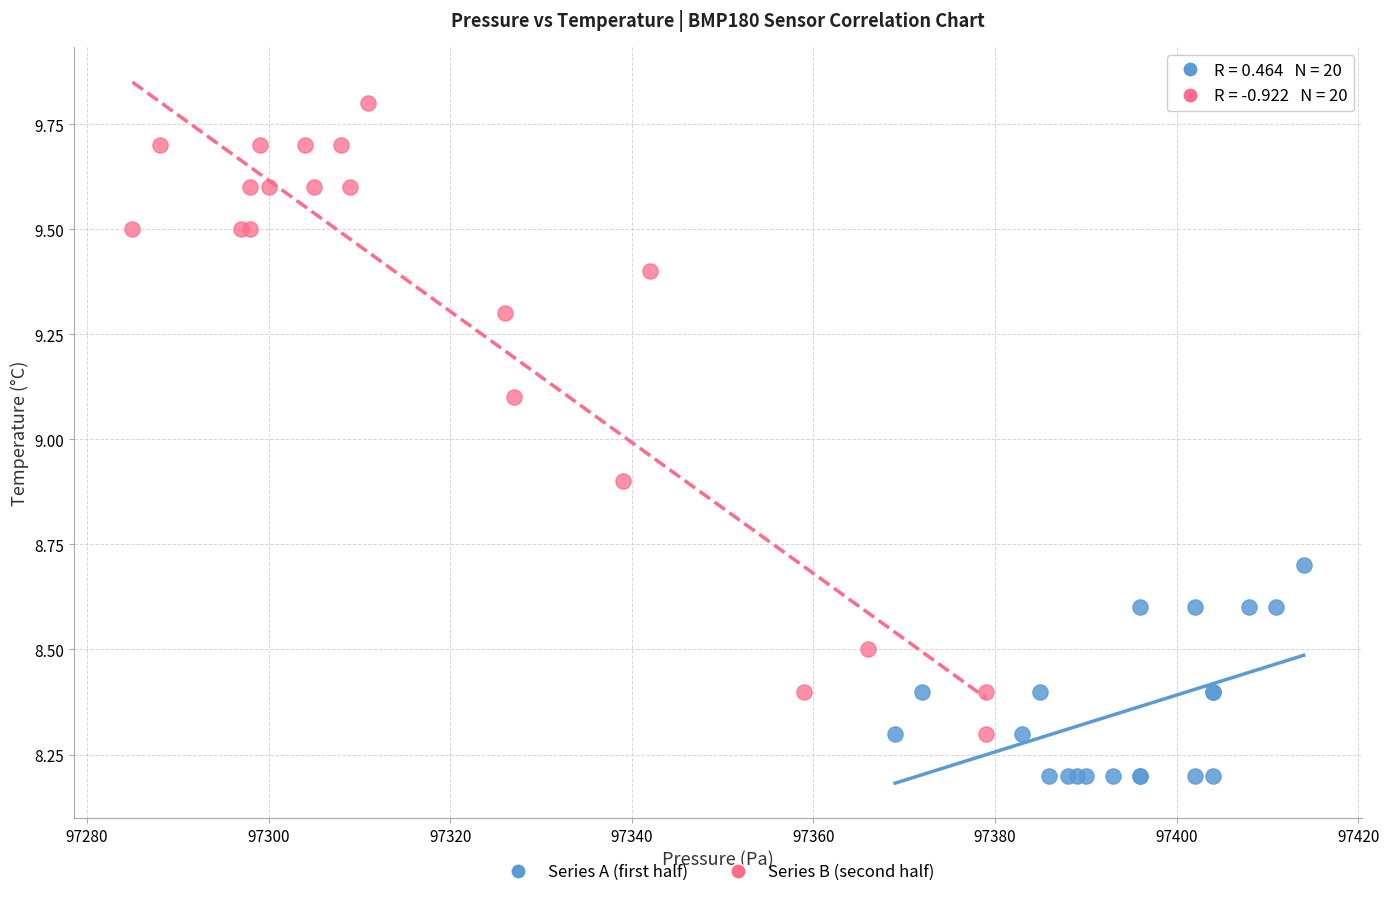

Which series has the largest Y range (max minus min)?

Series B (second half)